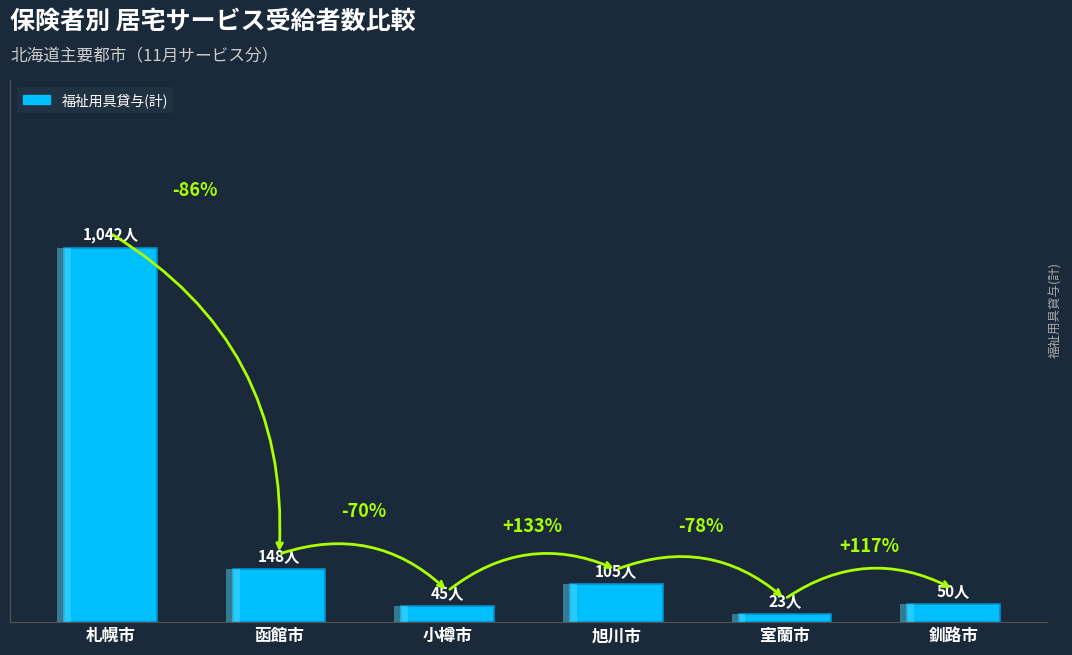

Which category has the highest value across all series?

札幌市